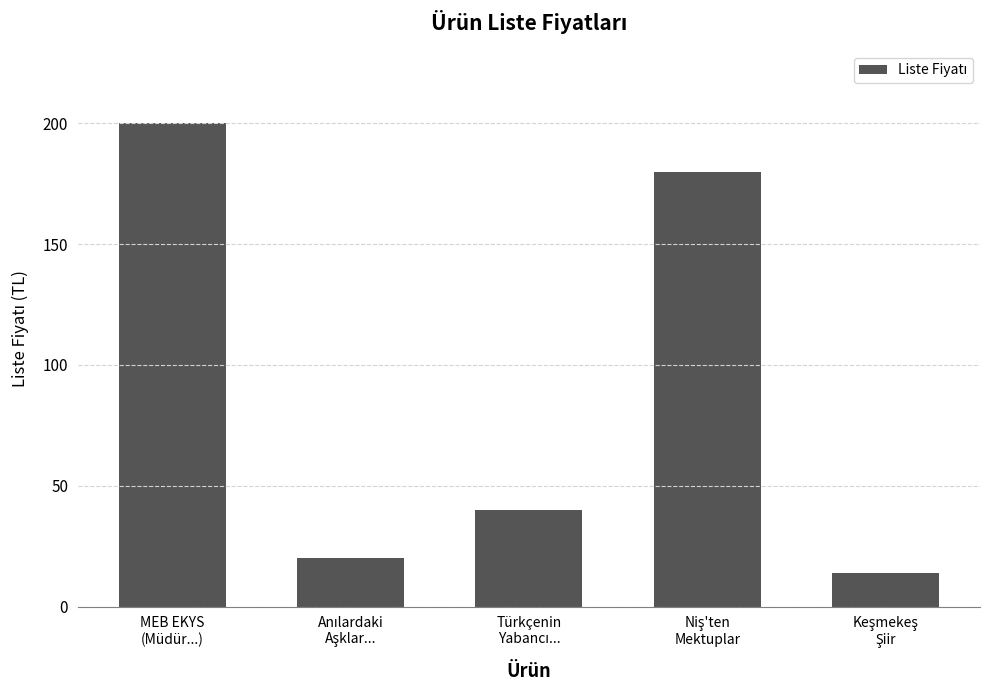

Does the chart contain any negative values?

No